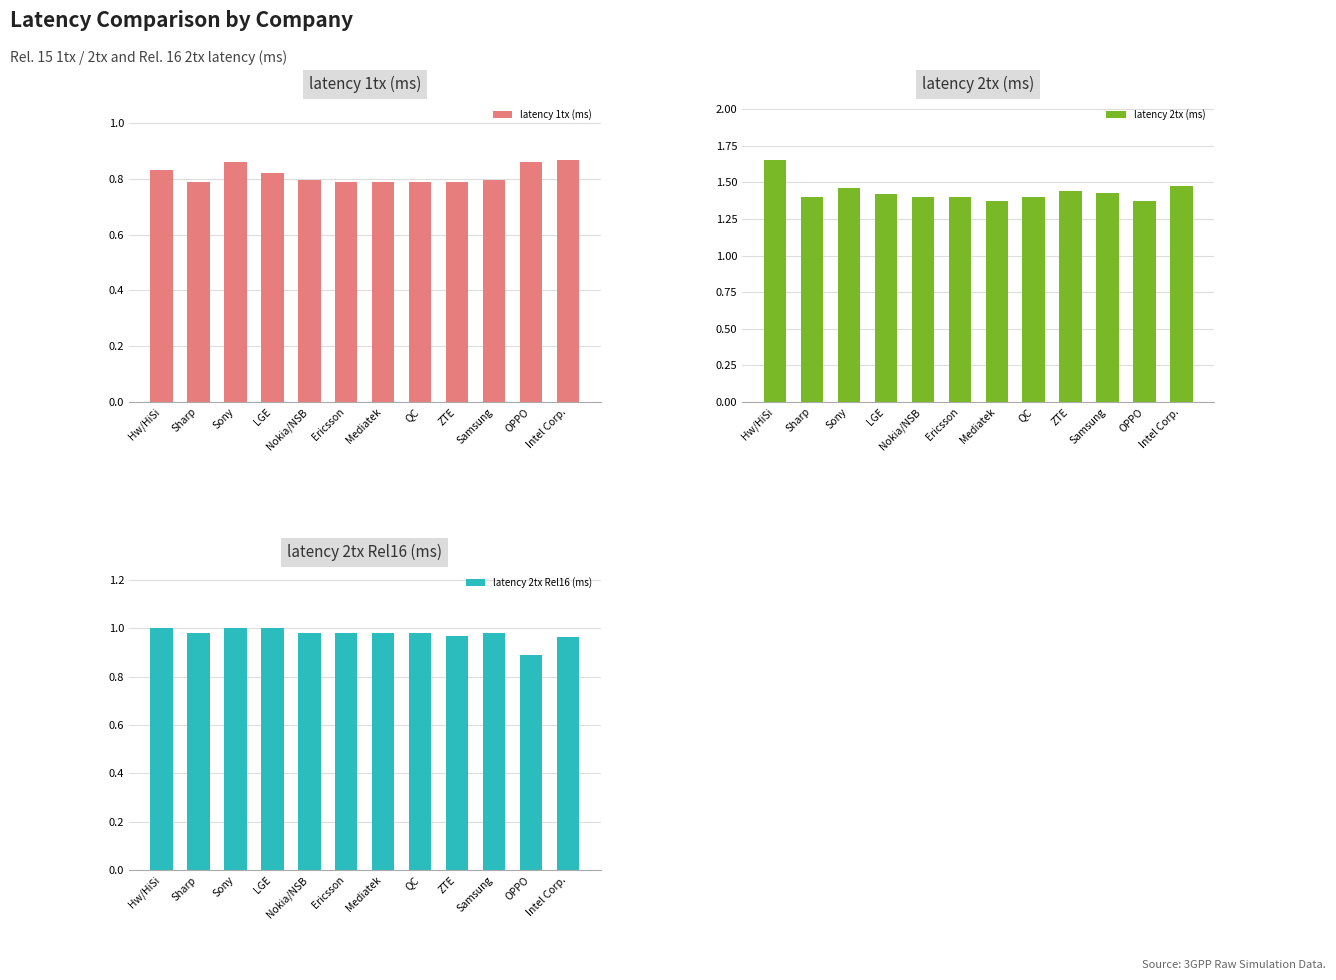

What is the difference between the highest and lowest values at LGE?

0.6